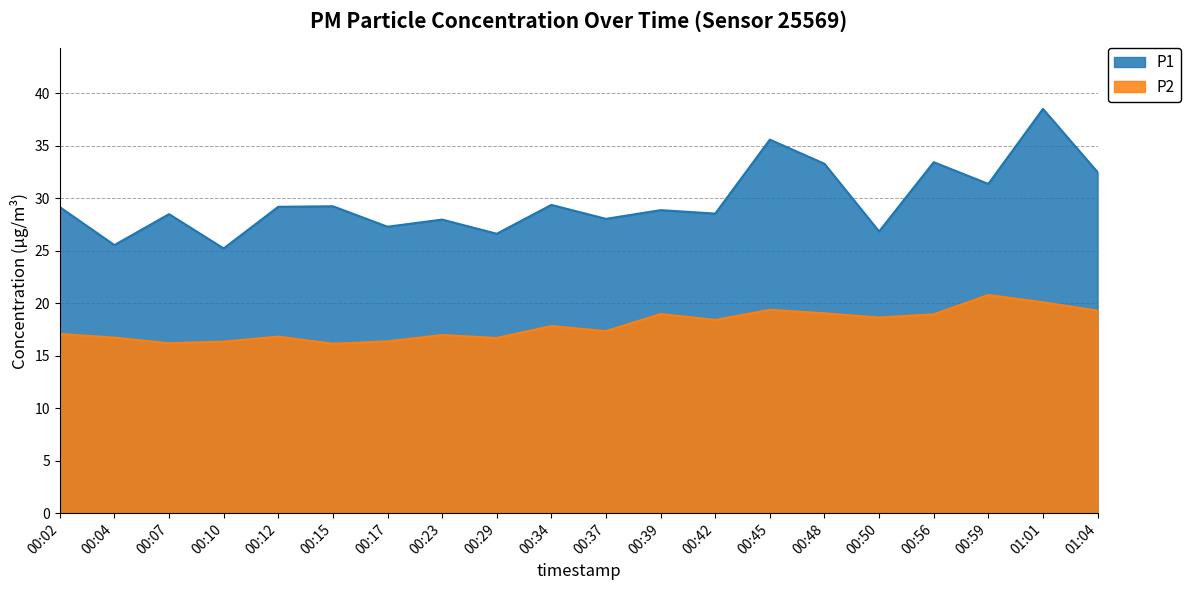

What is the label of the 20th point from the left?

01:04